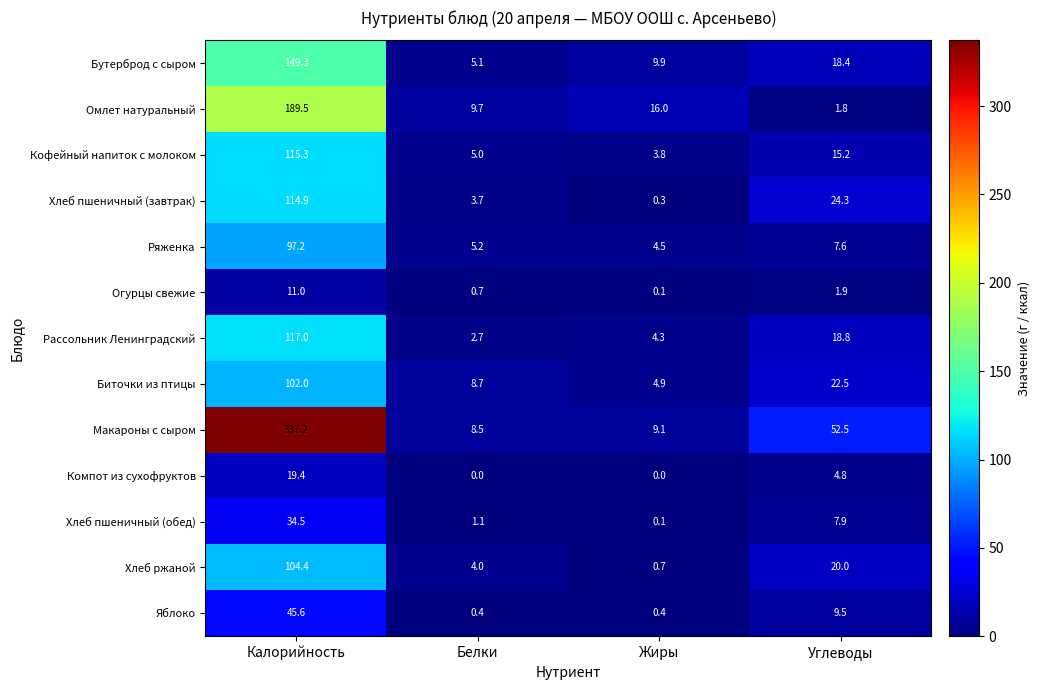

What is the sum of the Макароны с сыром values at Калорийность and Жиры?

346.3